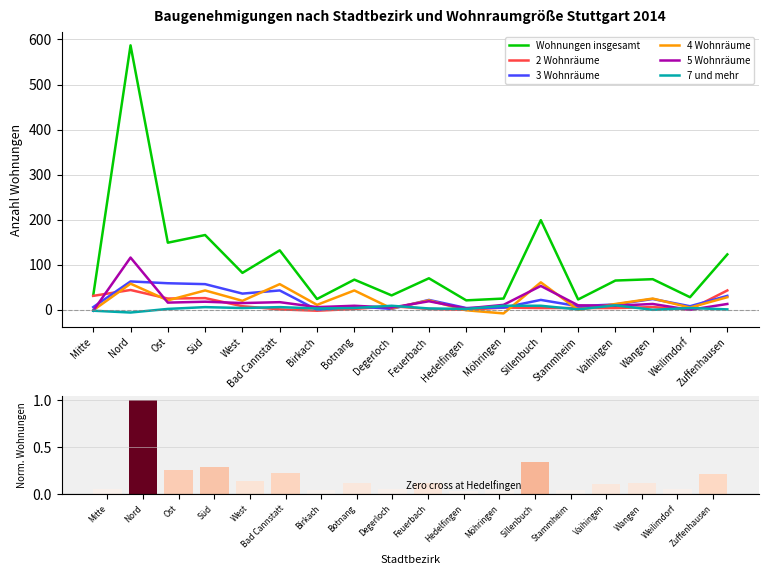

Where is Wohnungen insgesamt nearest to the value 304?

Sillenbuch